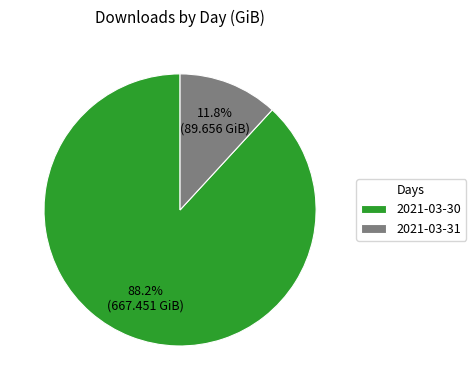

True or false: 2021-03-30 accounts for 88% of the total.

True